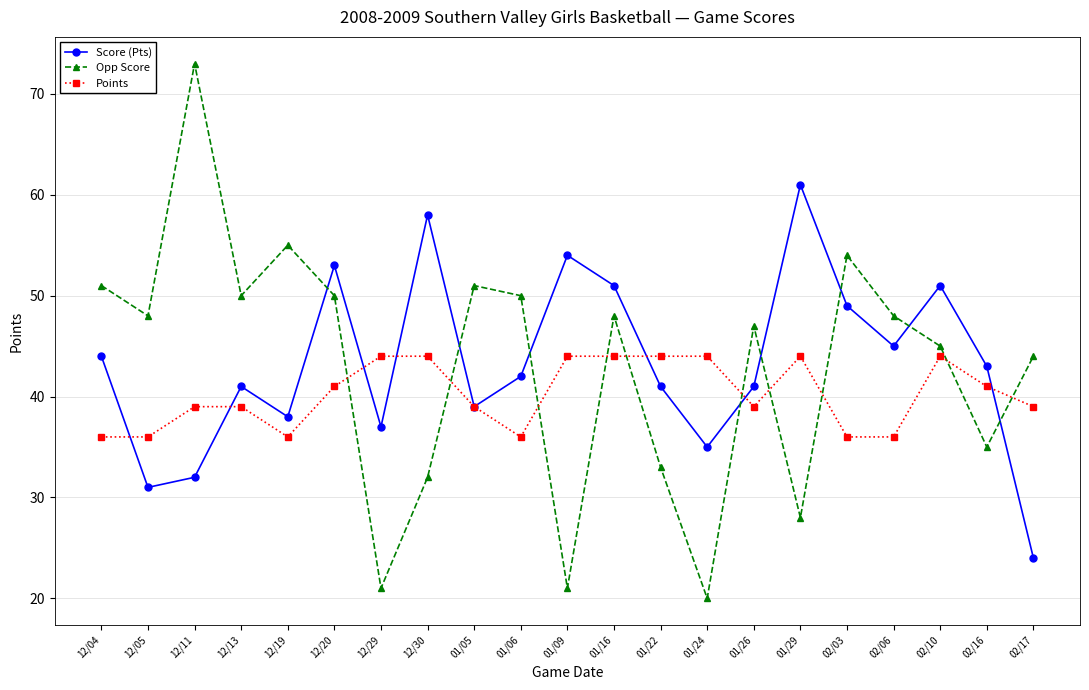

Is it true that Opp Score equals 24 at 01/06?

False